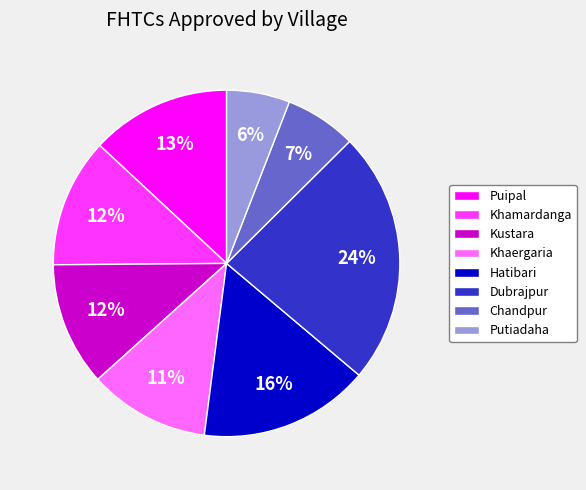

Which category has the smallest portion of the pie?

Putiadaha